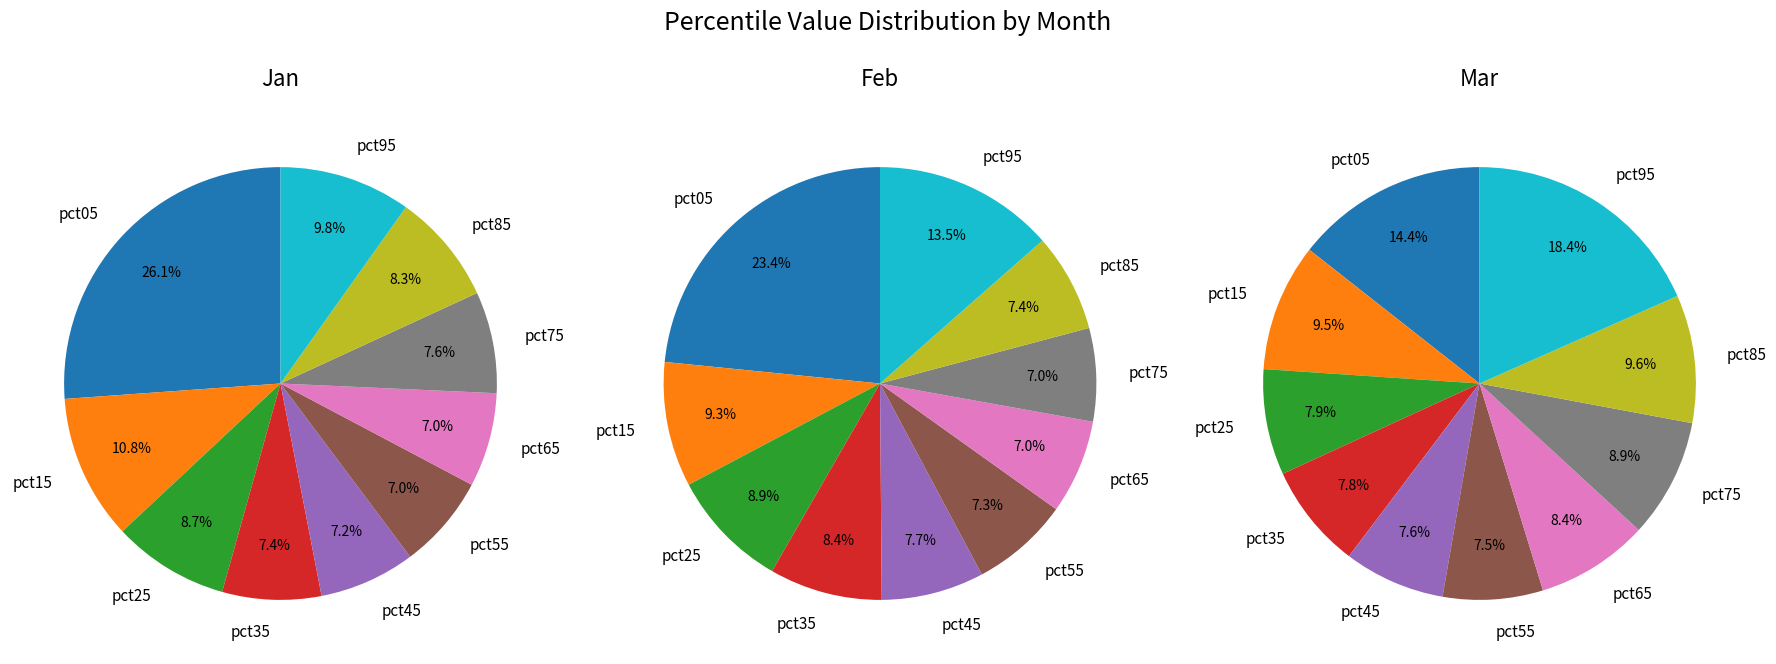

Does pct75 represent more than half of the total?

No